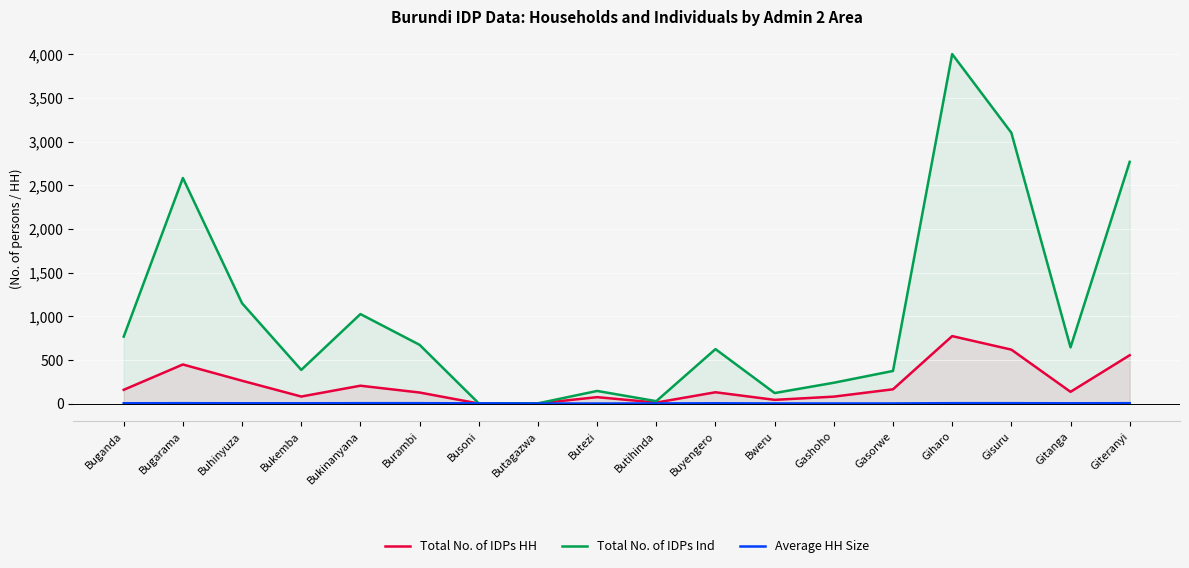

True or false: Total No. of IDPs Ind and Total No. of IDPs HH cross at least once.

False